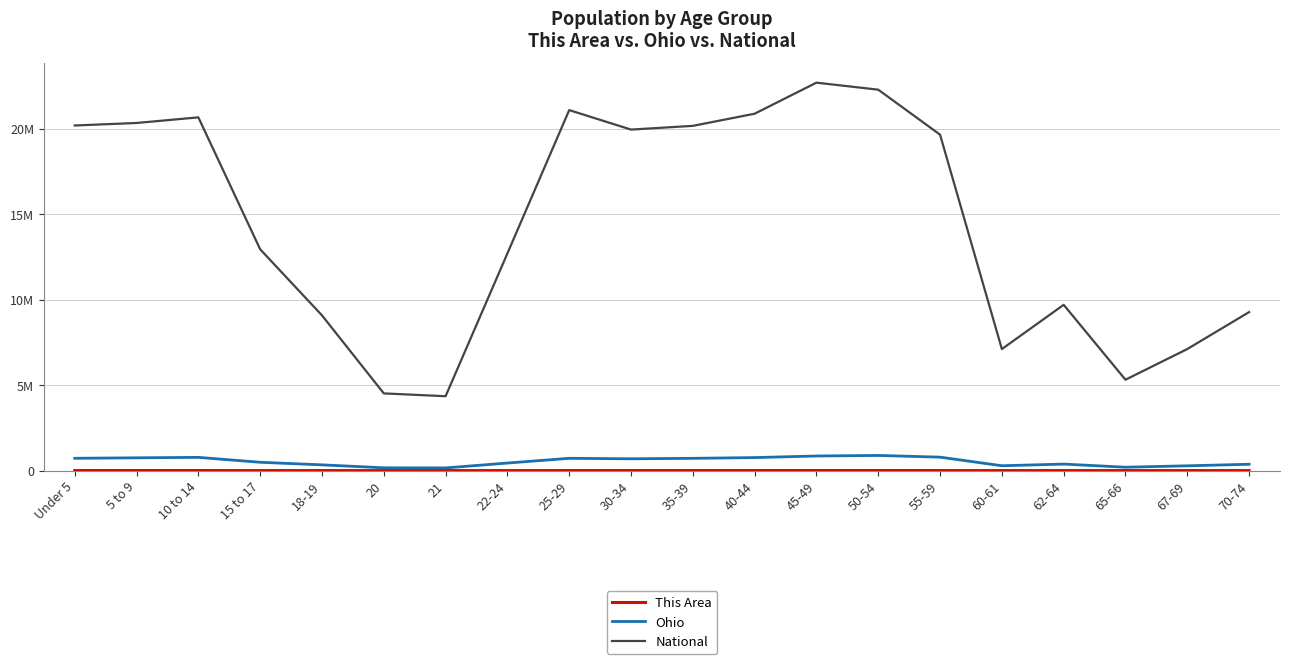

Is the value of Ohio at 40-44 greater than the value of National at 70-74?

No